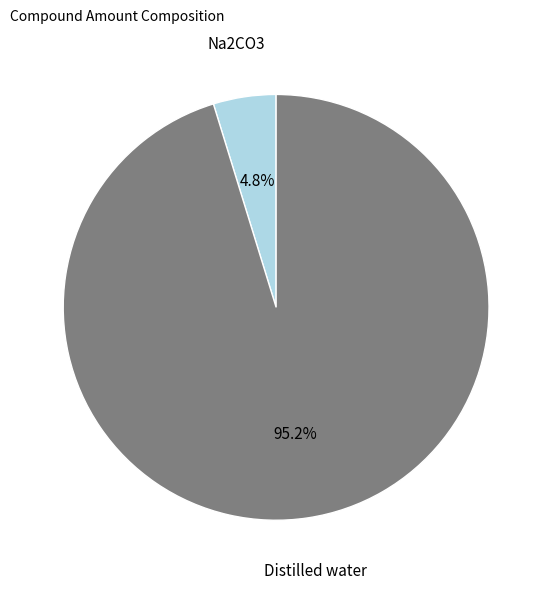

Between Distilled water and Na2CO3, which is larger?

Distilled water